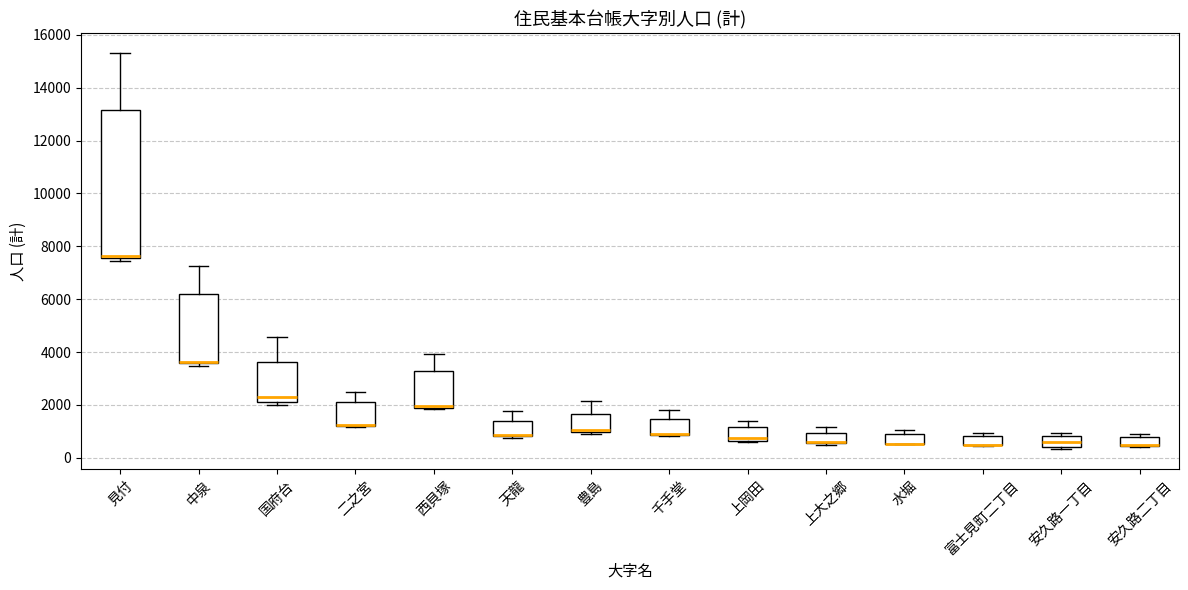

Reading left to right, read every box against the y-axis: the position of its median line, the range the box covers, and the ends of its whiskers. The values are not printed on the chart, so give them approximately, as read against the axis.

見付: median 7600 (just above the box's lower edge), box 7600 to 13200, whiskers 7400 to 15400
中泉: median 3600 (drawn on the box's lower edge), box 3600 to 6200, whiskers 3400 to 7200
国府台: median 2200 (just above the box's lower edge), box 2200 to 3600, whiskers 2000 to 4600
二之宮: median 1200 (drawn on the box's lower edge), box 1200 to 2200, whiskers 1200 to 2400
西貝塚: median 2000 (just above the box's lower edge), box 2000 to 3200, whiskers 1800 to 4000
天龍: median 800 (drawn on the box's lower edge), box 800 to 1400, whiskers 800 (just below the box's lower edge) to 1800
豊島: median 1000 (just above the box's lower edge), box 1000 to 1600, whiskers 1000 to 2200
千手堂: median 1000 (drawn on the box's lower edge), box 800 to 1400, whiskers 800 to 1800
上岡田: median 800, box 600 to 1200, whiskers 600 to 1400
上大之郷: median 600 (drawn on the box's lower edge), box 600 to 1000, whiskers 600 to 1200
水堀: median 600 (drawn on the box's lower edge), box 600 to 1000, whiskers 600 to 1000 (just above the box's upper edge)
富士見町二丁目: median 400 (drawn on the box's lower edge), box 400 to 800, whiskers 400 to 1000
安久路一丁目: median 600, box 400 to 800, whiskers 400 (just below the box's lower edge) to 1000
安久路二丁目: median 400 (drawn on the box's lower edge), box 400 to 800, whiskers 400 to 1000